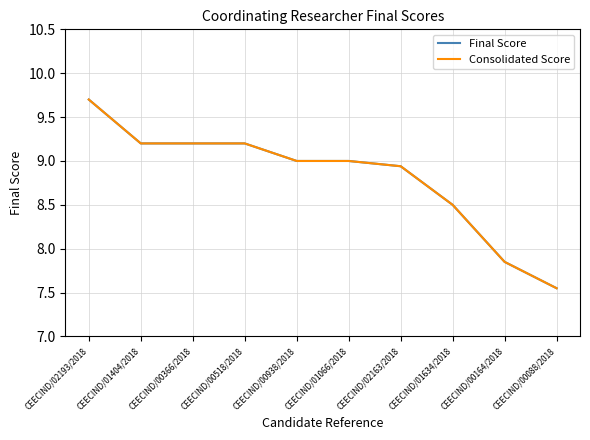

True or false: Consolidated Score has a value of 9.0 at CEECIND/01066/2018.

True